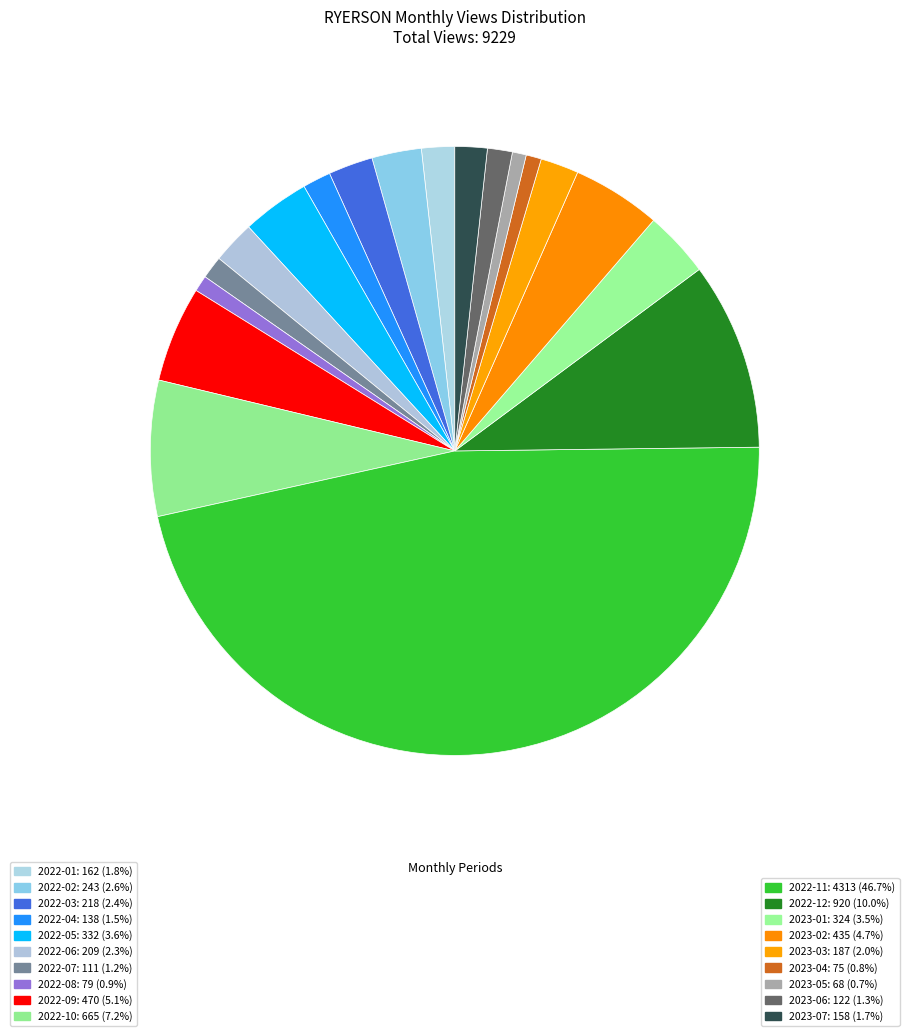

What is the ratio of the value at 2023-02 to the value at 2023-07?

2.8